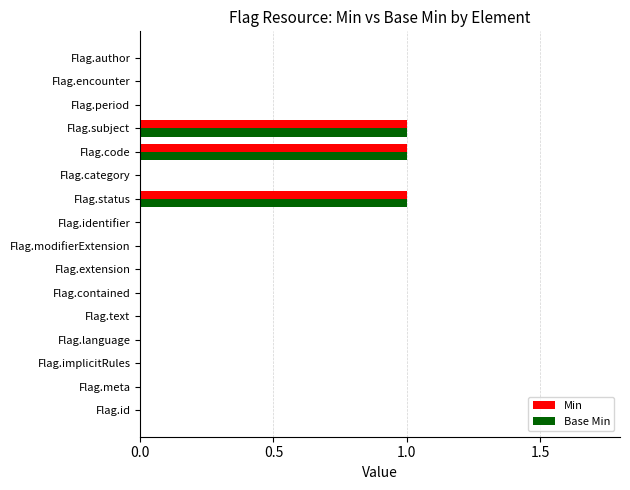

Is it true that Base Min equals 0 at Flag.category?

True